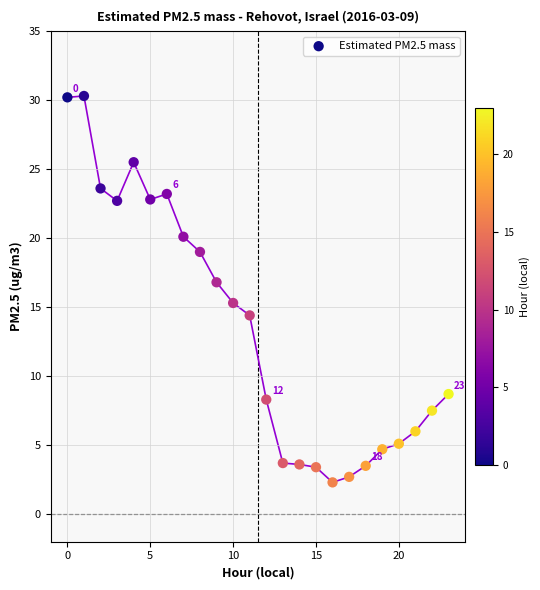

What is the range of Y values (max minus min)?

28.0